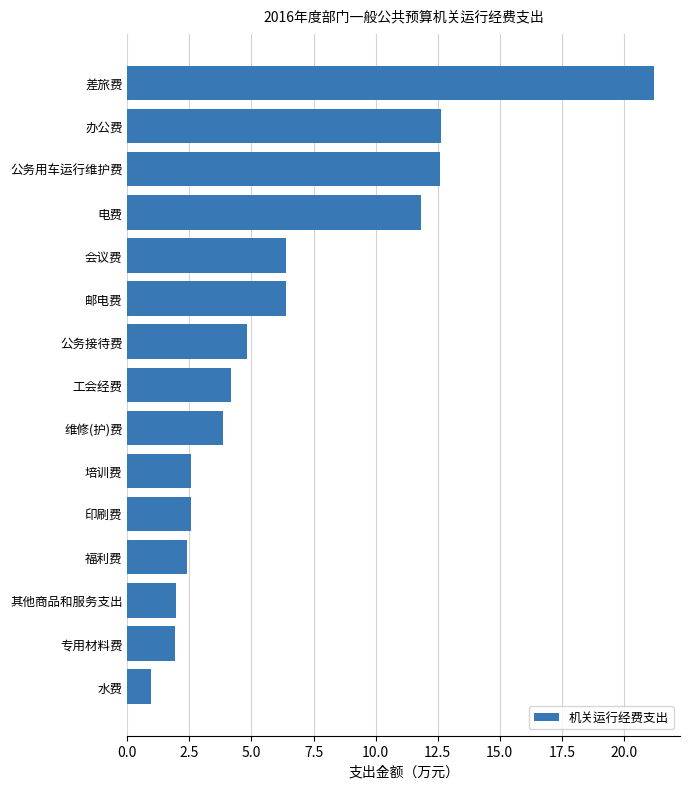

At which label is the value closest to 11?

电费